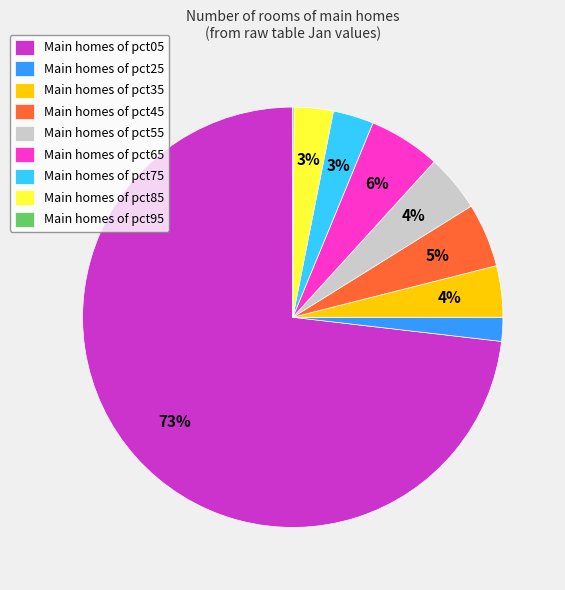

What is the largest slice in the pie chart?

Main homes of pct05